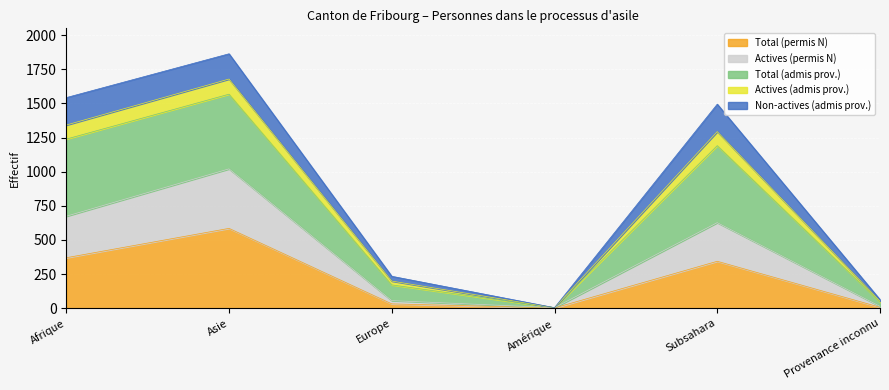

Is the value of Total (admis prov.) at Amérique greater than the value of Actives (admis prov.) at Europe?

No